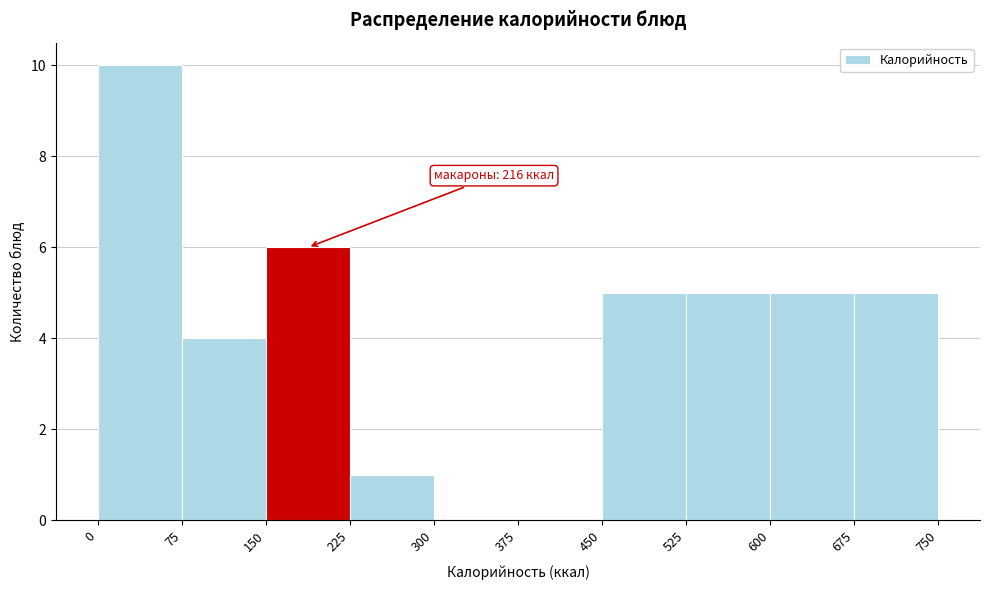

Over which range of the x-axis is the bar tallest?

0 to 75